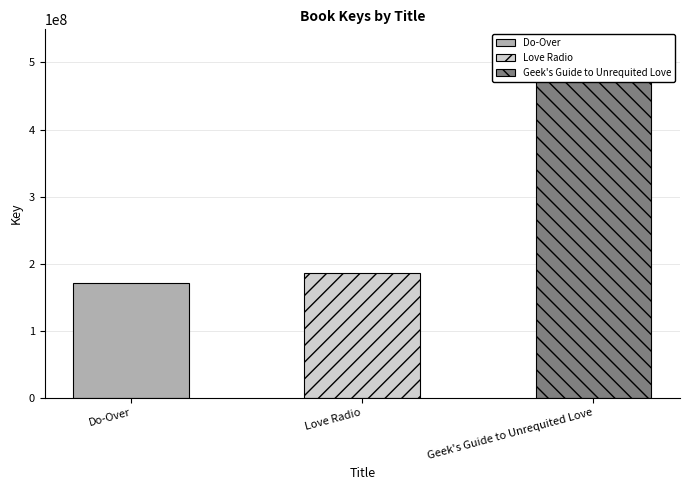

At which category does the chart reach its minimum across all series?

Do-Over